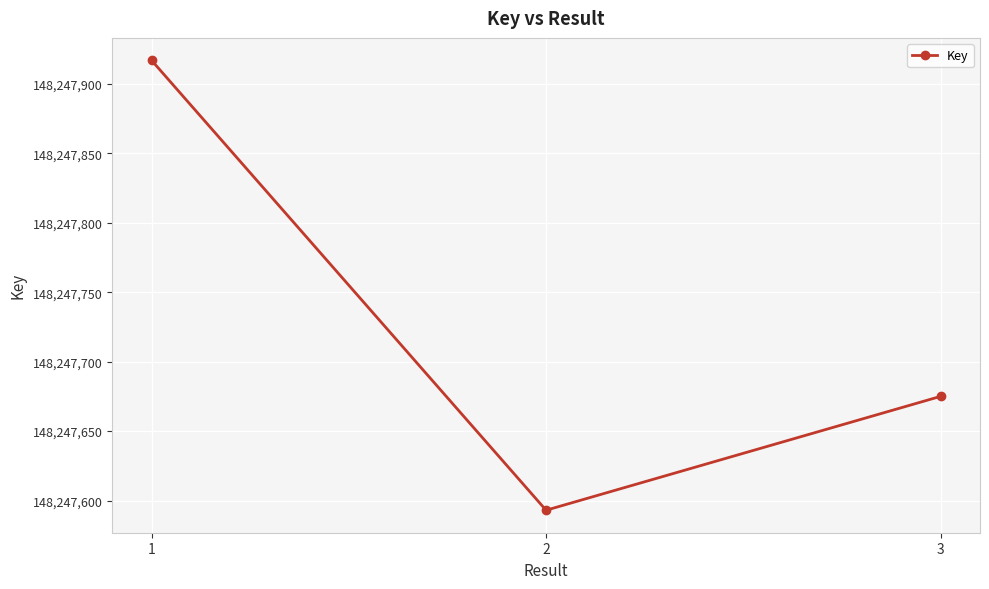

Which label corresponds to the largest value in the chart?

1